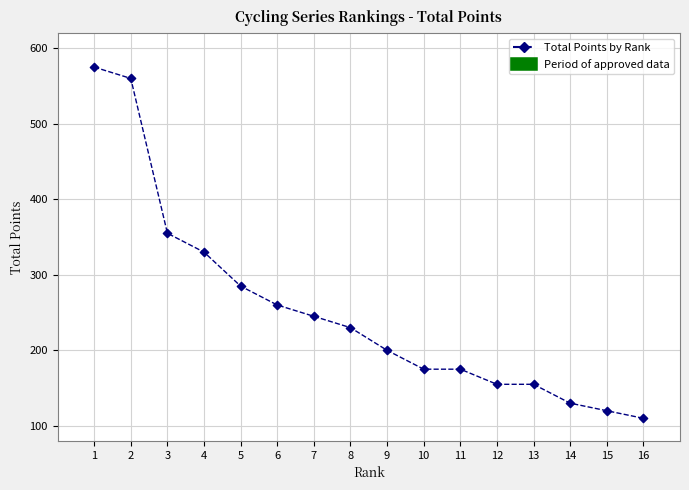

What is the range of Y values (max minus min)?

465